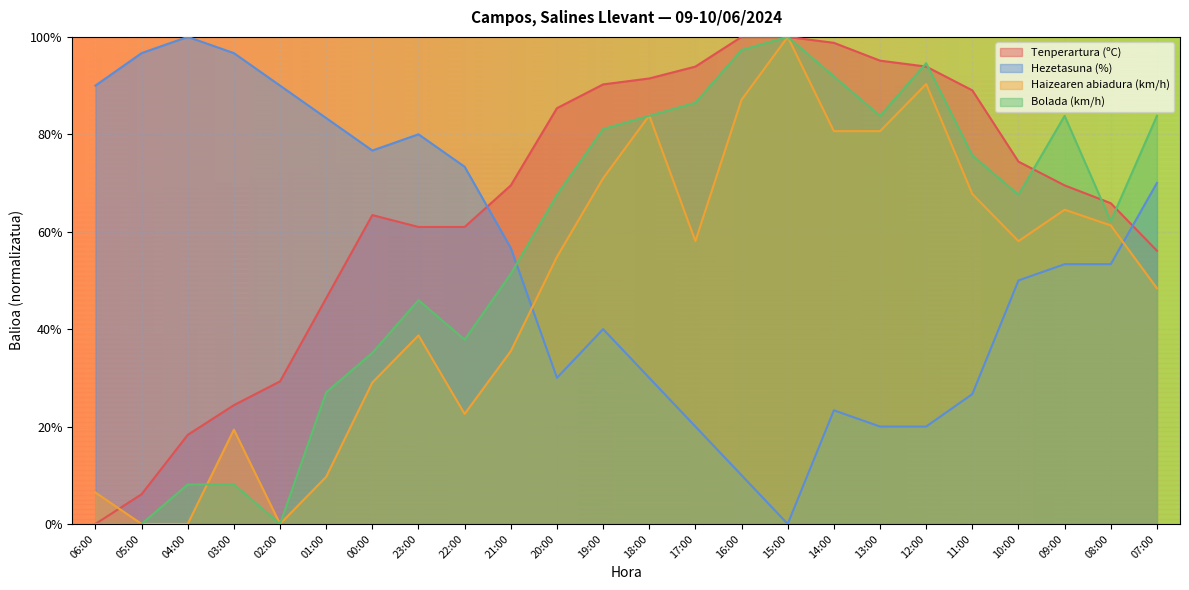

At which label does Haizearen abiadura (km/h) first exceed 58?

19:00